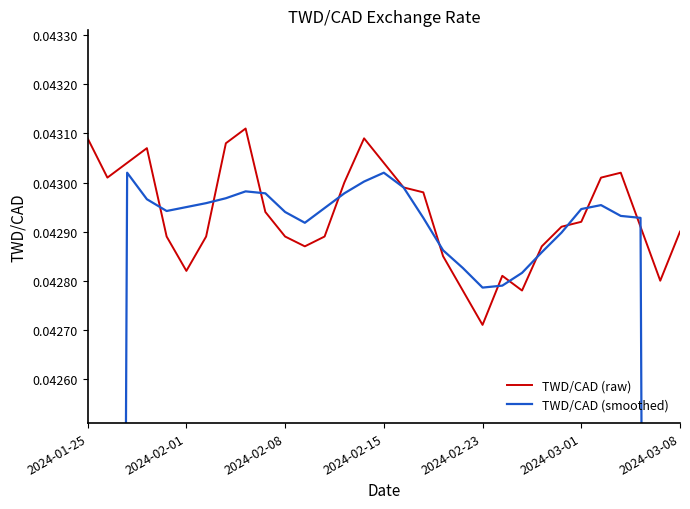

At which label does TWD/CAD (raw) reach its minimum?

2024-02-23